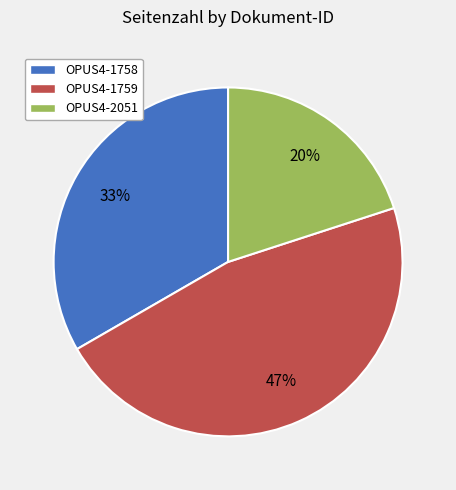

Which has a higher value, OPUS4-2051 or OPUS4-1759?

OPUS4-1759